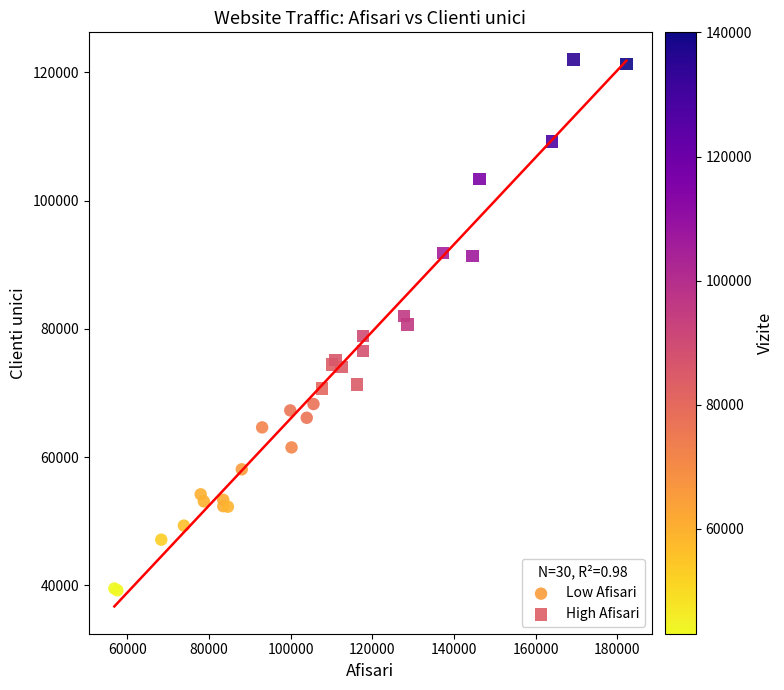

Which series has the largest Y range (max minus min)?

High Afisari